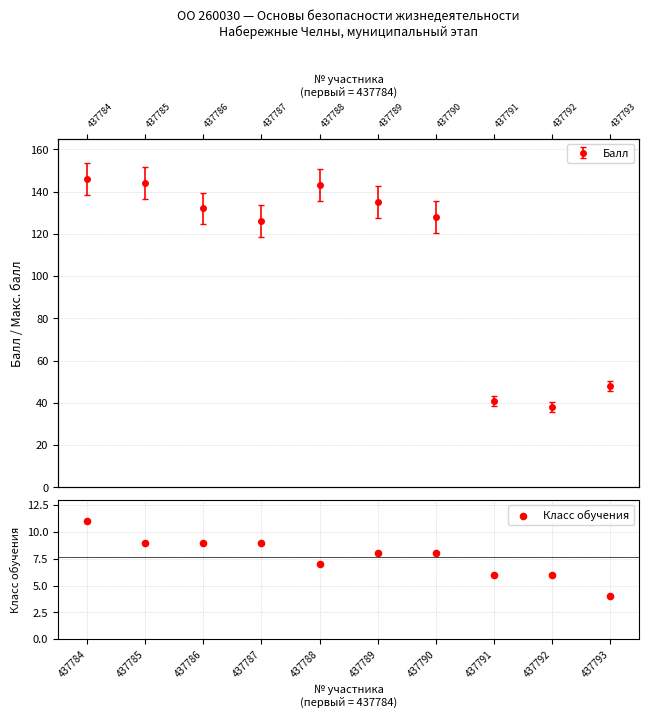

Between 437792 and 437787, which is larger?

437787